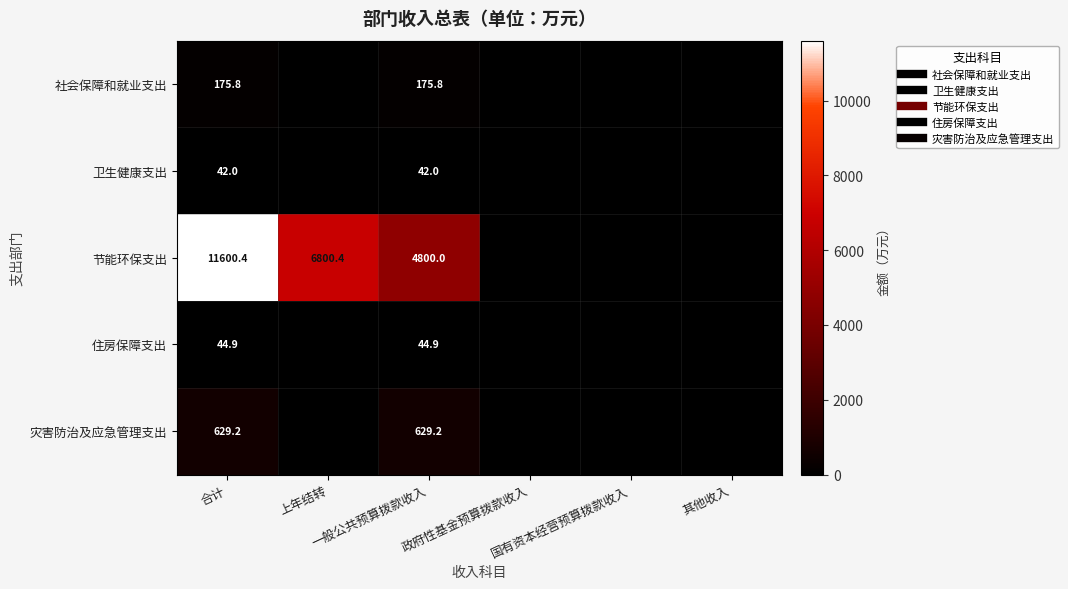

Is it true that 卫生健康支出 equals -24.4 at 上年结转?

False